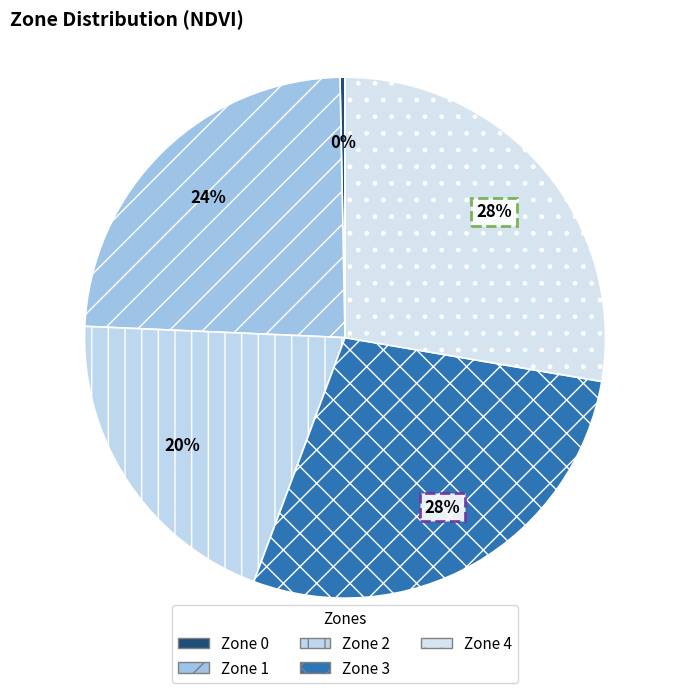

What percentage do Zone 0 and Zone 4 together represent?

28.0%